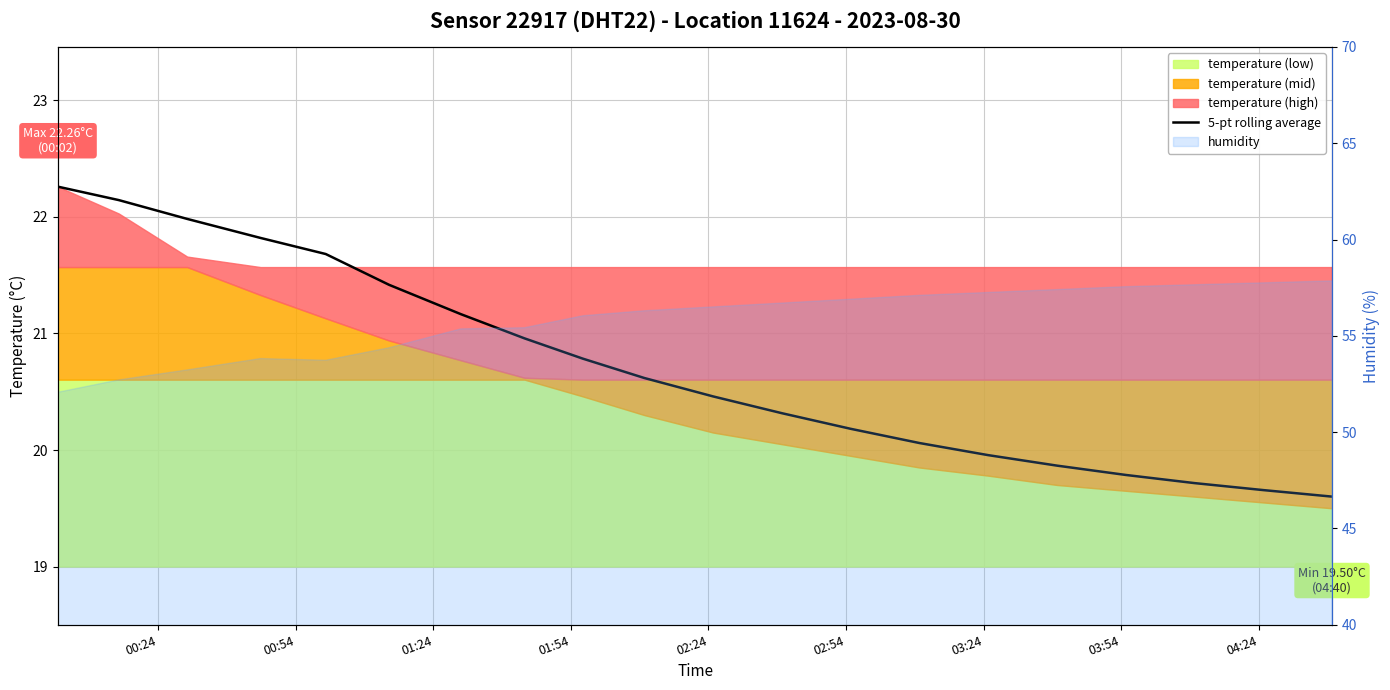

The value at 19 is 8.9. True or false?

False